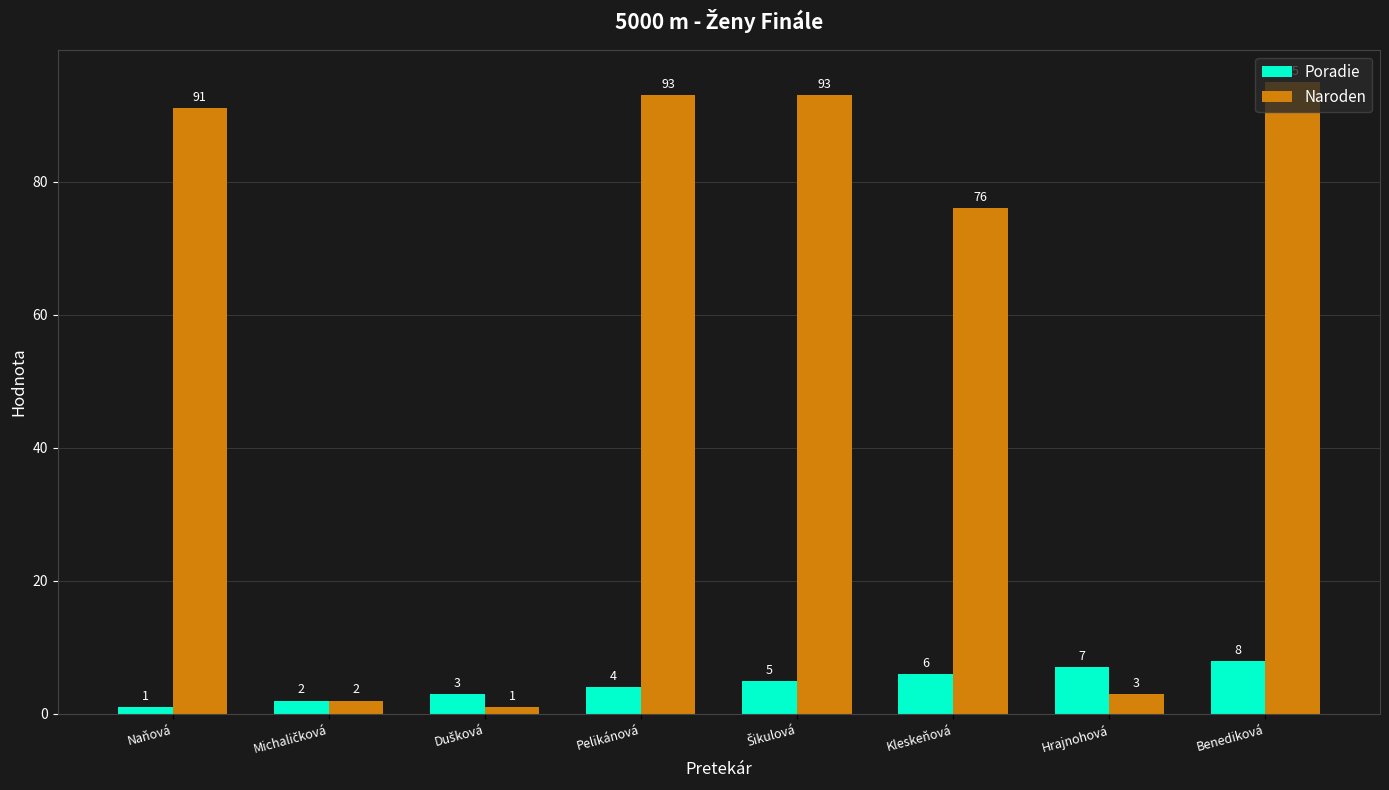

List the series in order of their peak value, highest first.

Naroden, Poradie